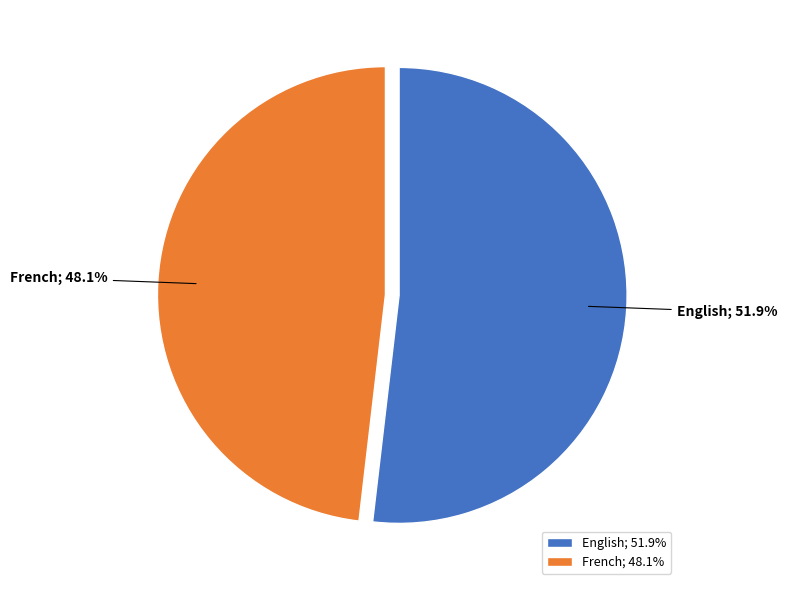

The French slice represents 48% of the pie. True or false?

True